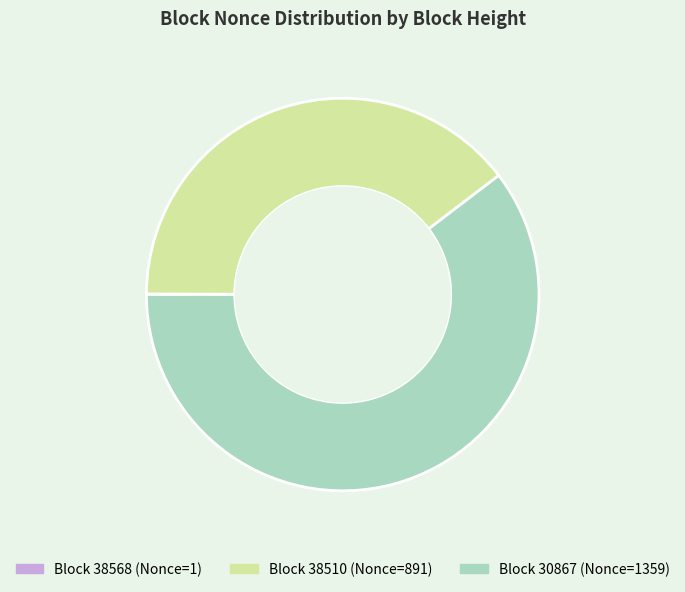

Does any single category account for the majority?

Yes